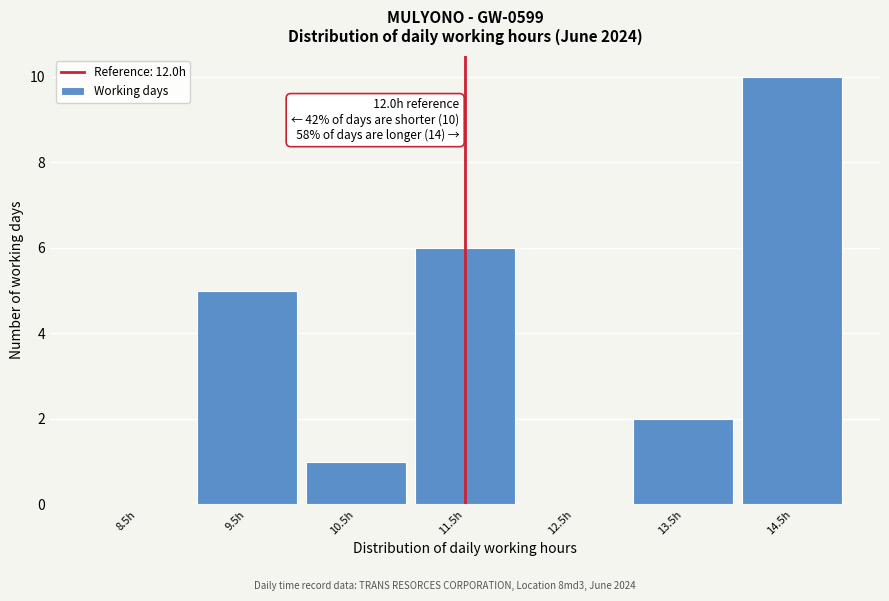

Reading left to right, list all the values displayed in this chart.

8.5h=0	9.5h=5	10.5h=1	11.5h=6	12.5h=0	13.5h=2	14.5h=10